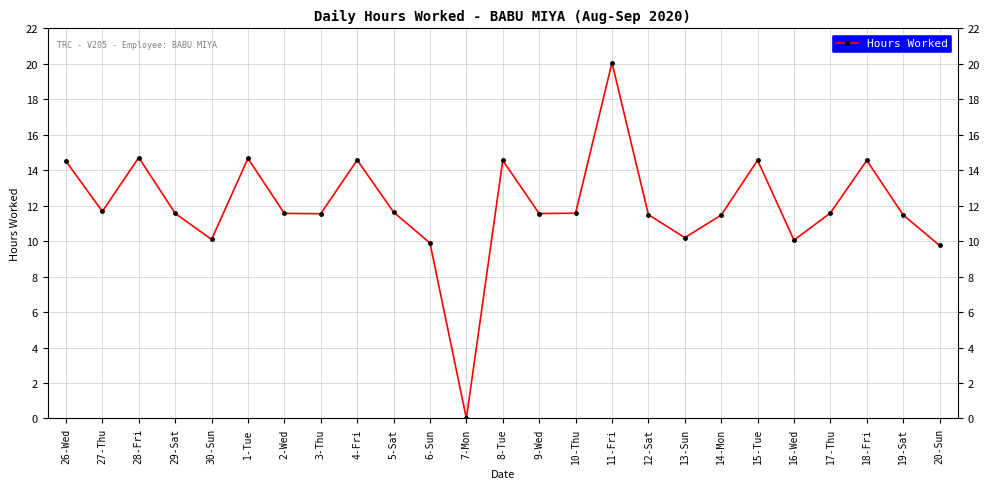

What is the label of the 6th point from the right?

15-Tue